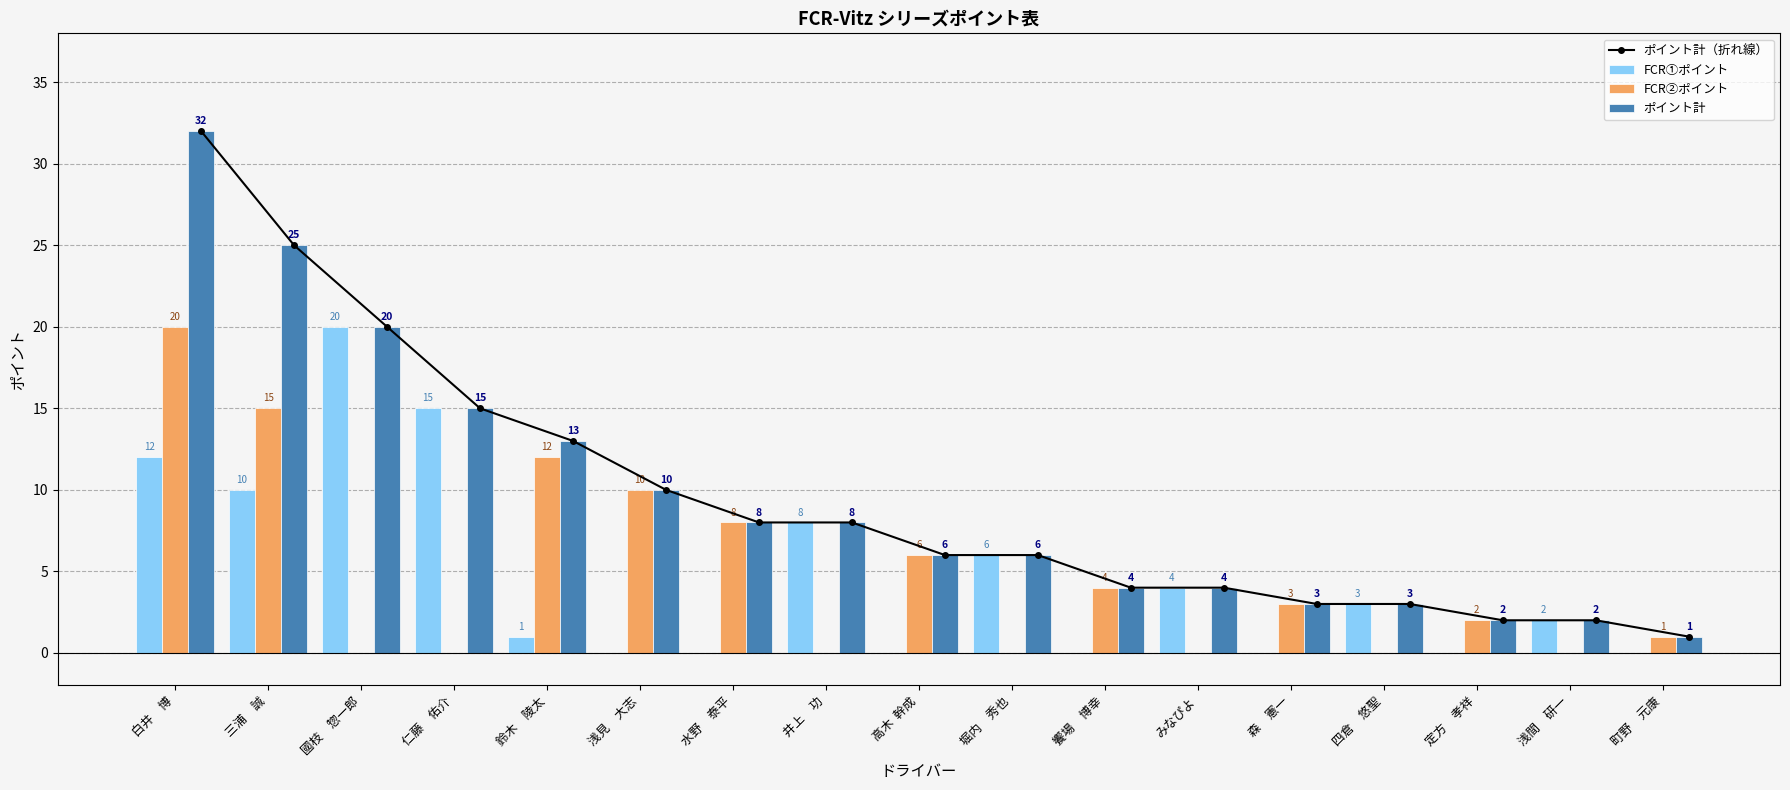

Reading left to right, list all the values displayed in this chart.

ポイント計（折れ線）: 32	25	20	15	13	10	8	8	6	6	4	4	3	3	2	2	1
FCR①ポイント: 12	10	20	15	1	0	0	8	0	6	0	4	0	3	0	2	0
FCR②ポイント: 20	15	0	0	12	10	8	0	6	0	4	0	3	0	2	0	1
ポイント計: 32	25	20	15	13	10	8	8	6	6	4	4	3	3	2	2	1